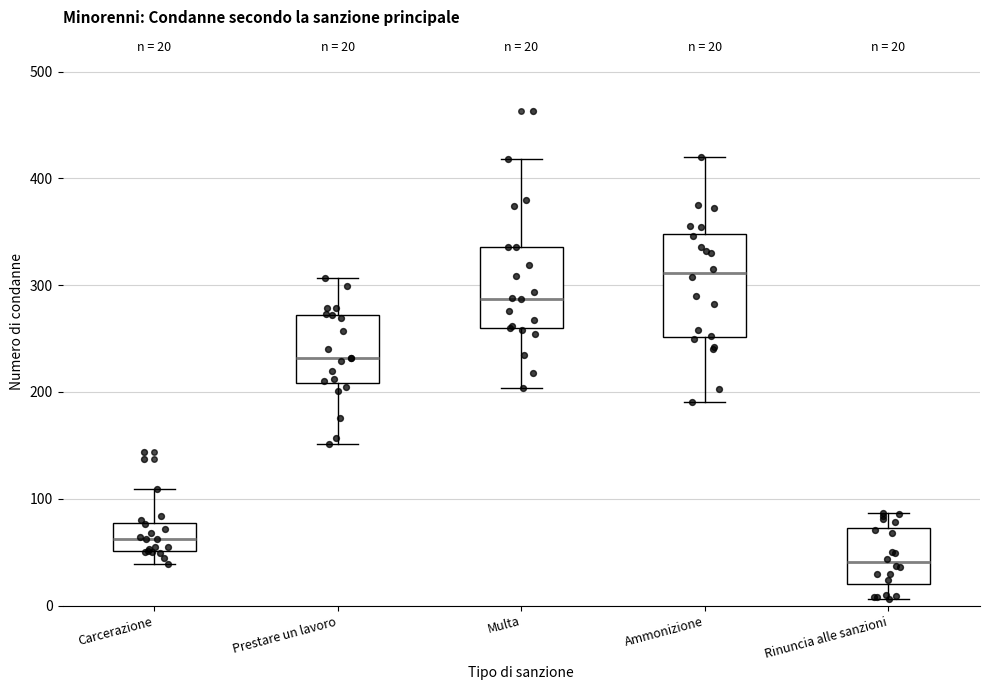

Comparing the boxes themselves (not the whiskers), which one is the tallest?

Ammonizione